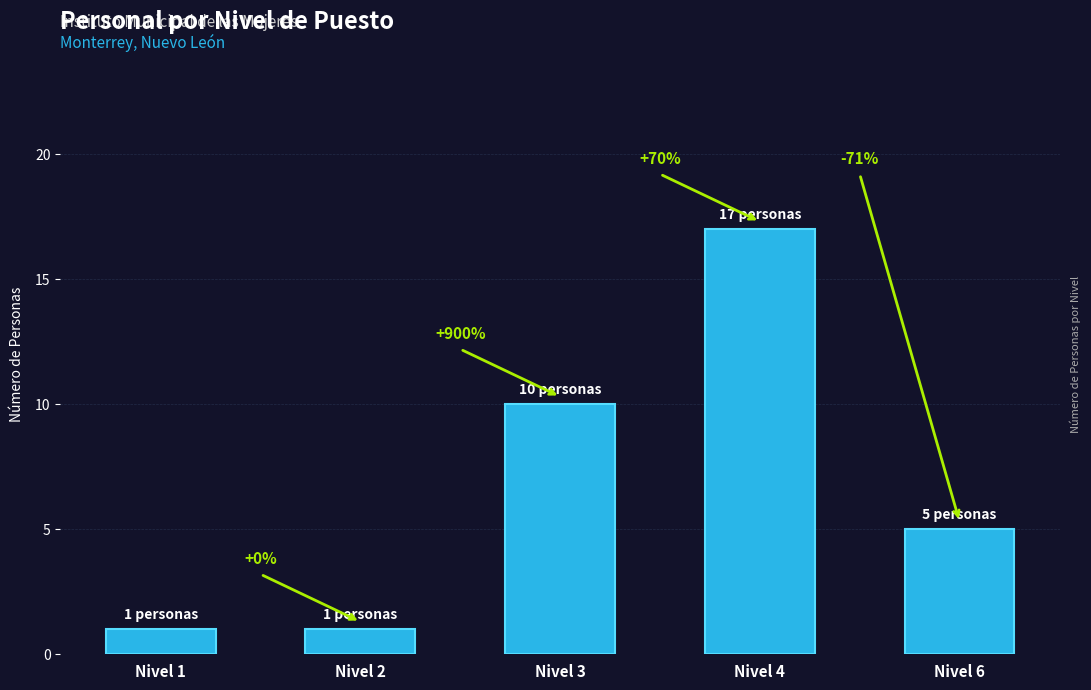

Are the bars horizontal?

No